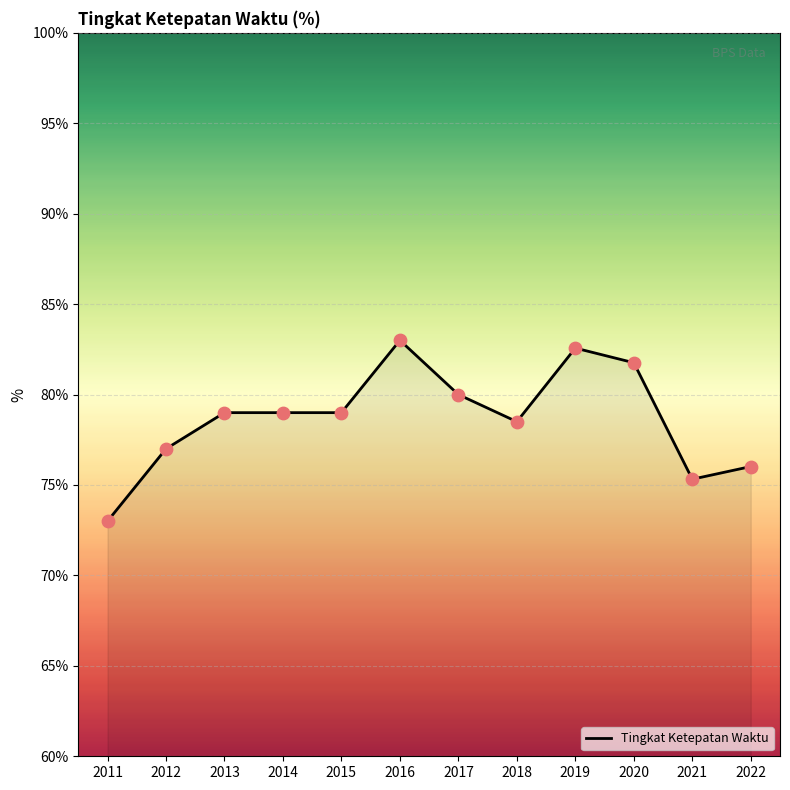

Between 2016 and 2012, which is larger?

2016